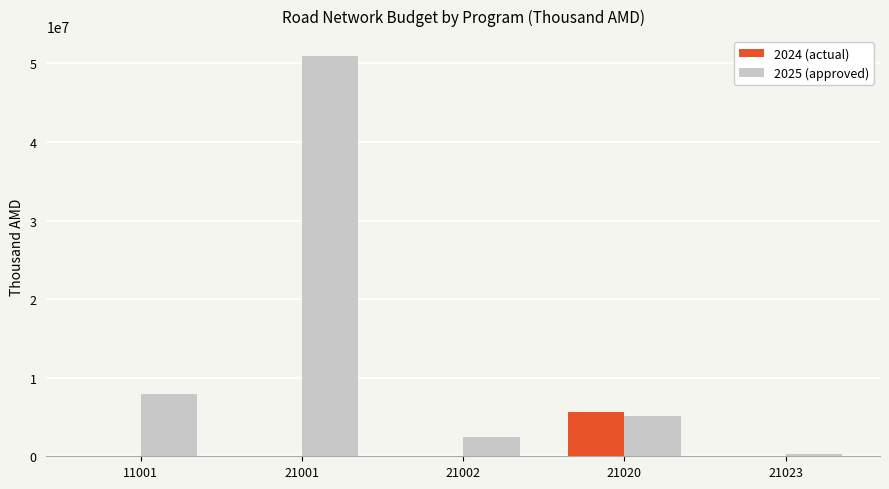

Which series has the largest total across all categories?

2025 (approved)